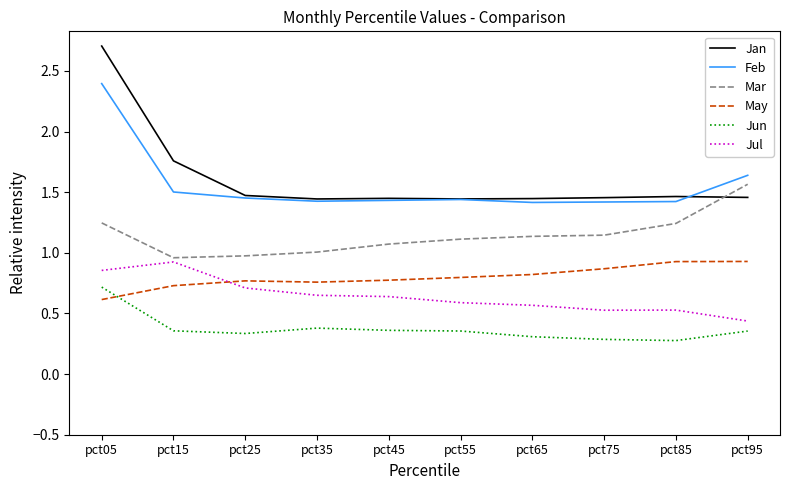

The Jun series shows 0.4 at pct95. True or false?

True